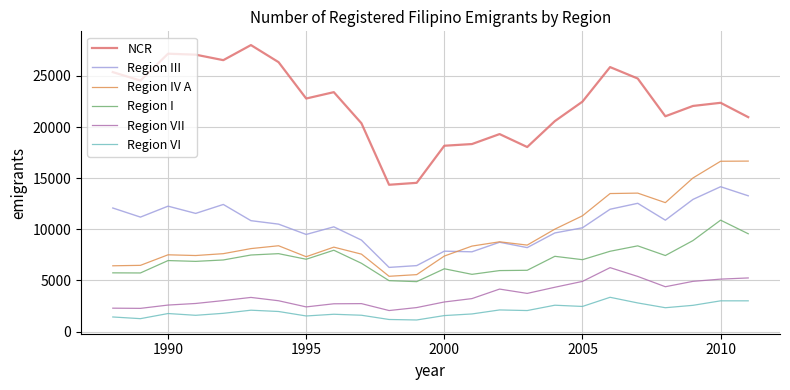

What are all the series names shown in the legend?

NCR, Region III, Region IV A, Region I, Region VII, Region VI